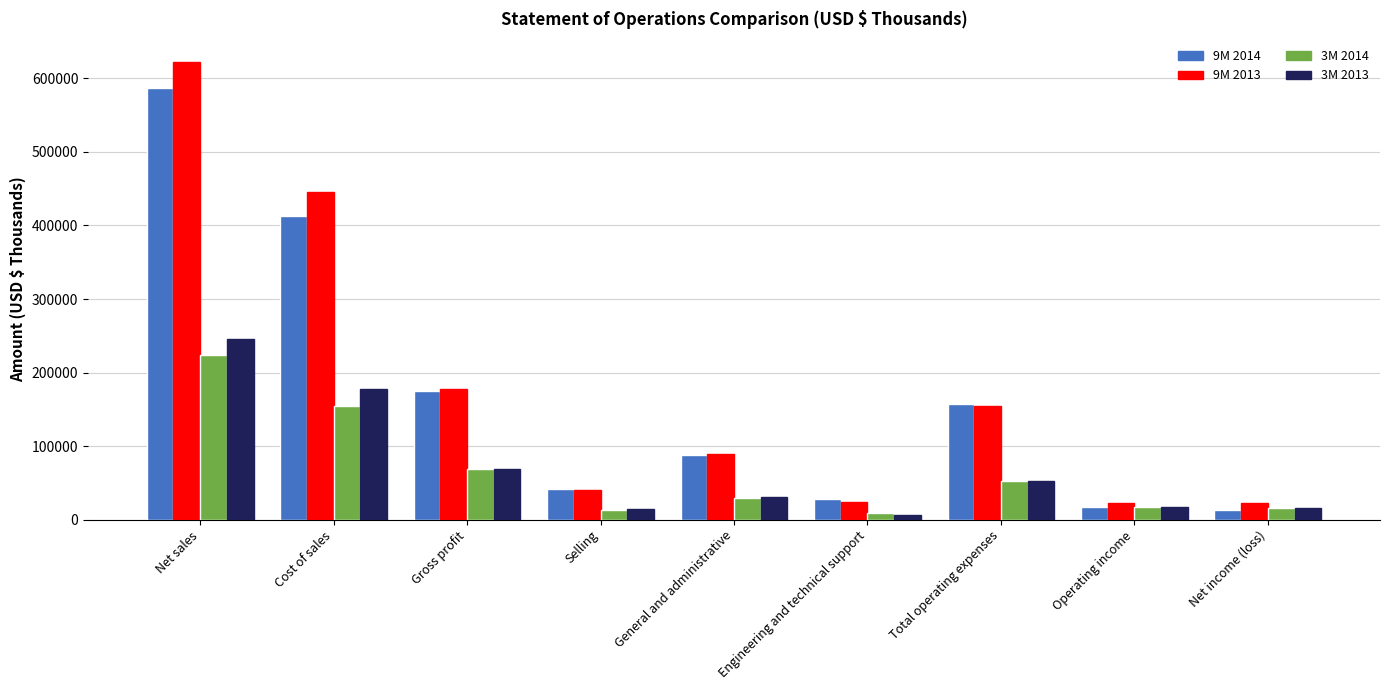

Which category has the lowest value across all series?

Engineering and technical support